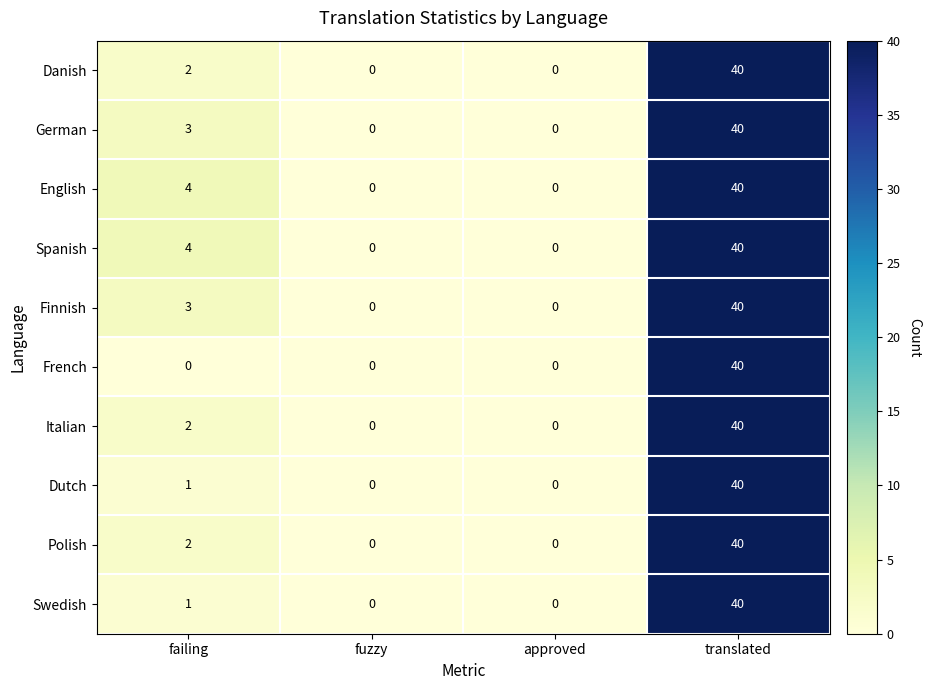

How many series are shown in this chart?

10